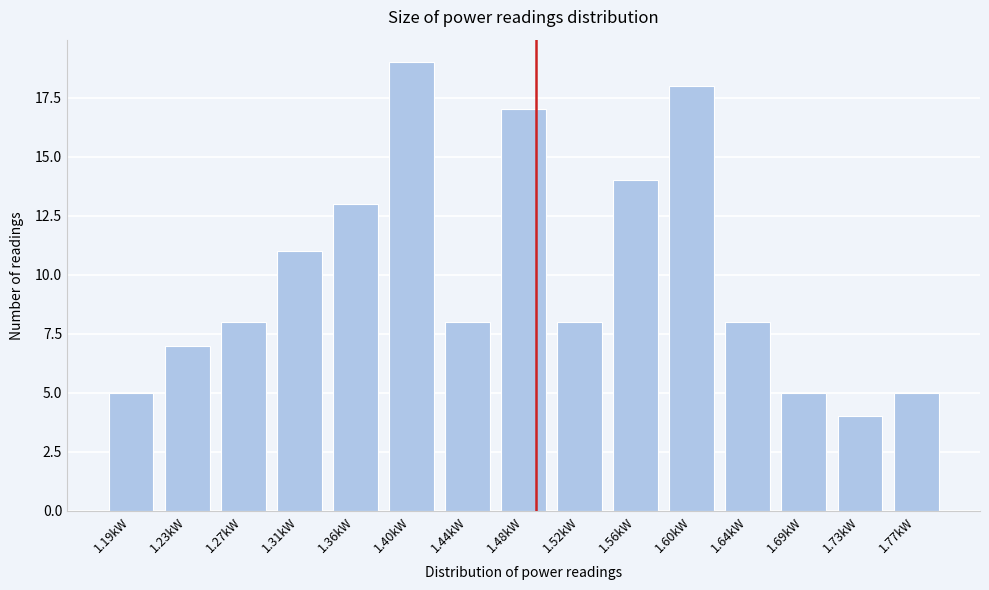

Reading left to right, what are all the values shown in this chart?

5	7	8	11	13	19	8	17	8	14	18	8	5	4	5